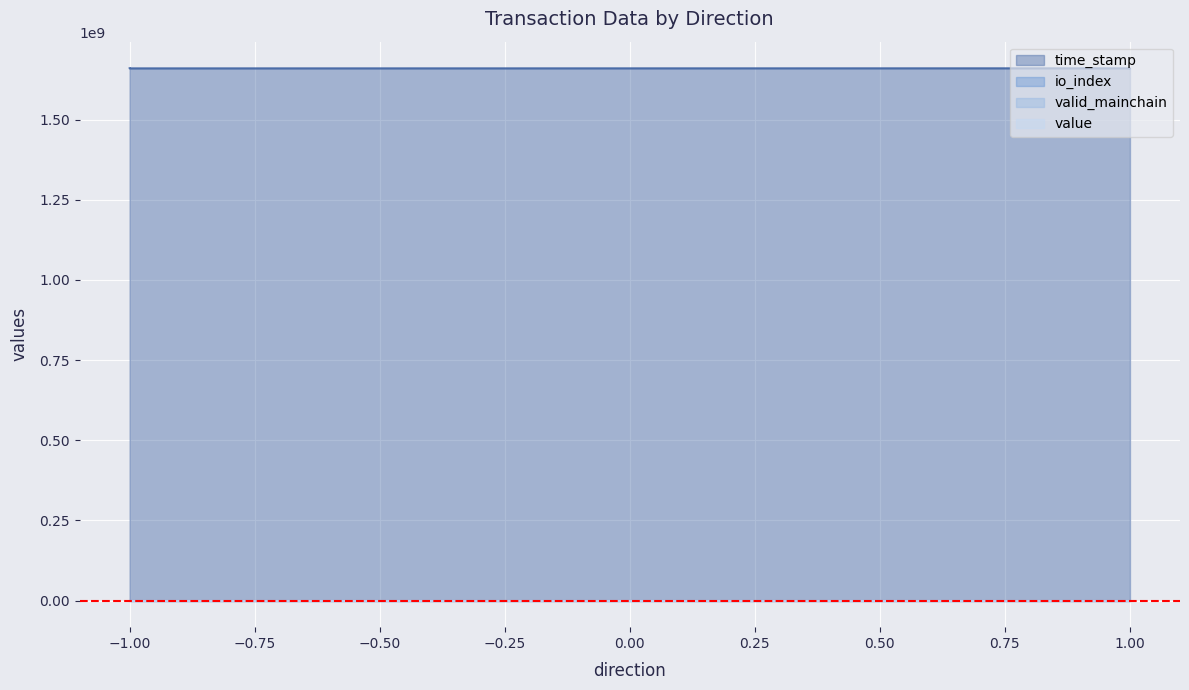

What is the total value across all series at 1?

1660439101.2